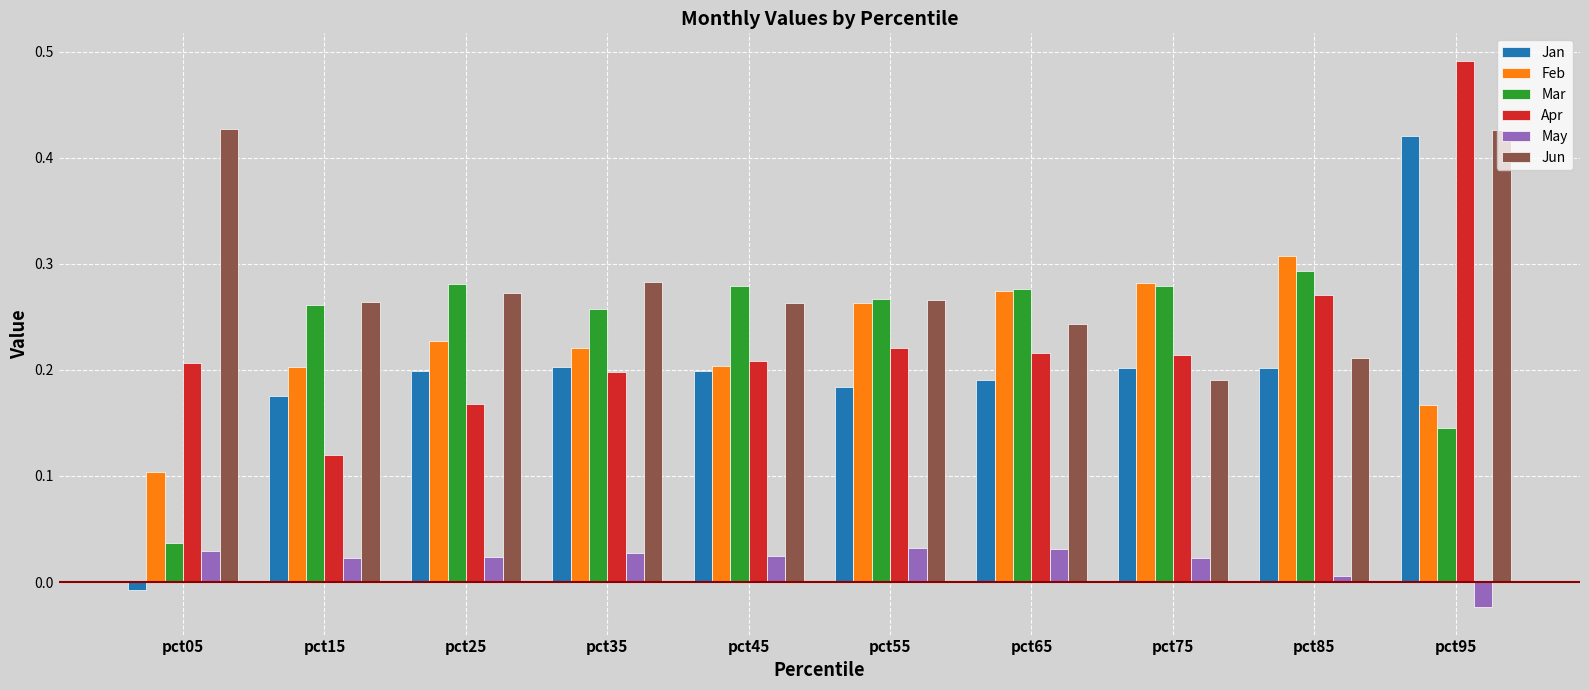

How many data points in Jan are less than 0?

1